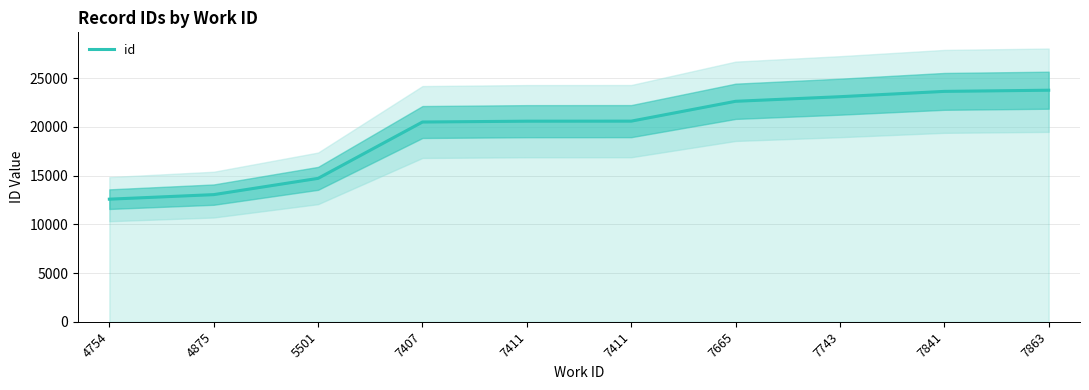

What is the greatest value displayed?

23770